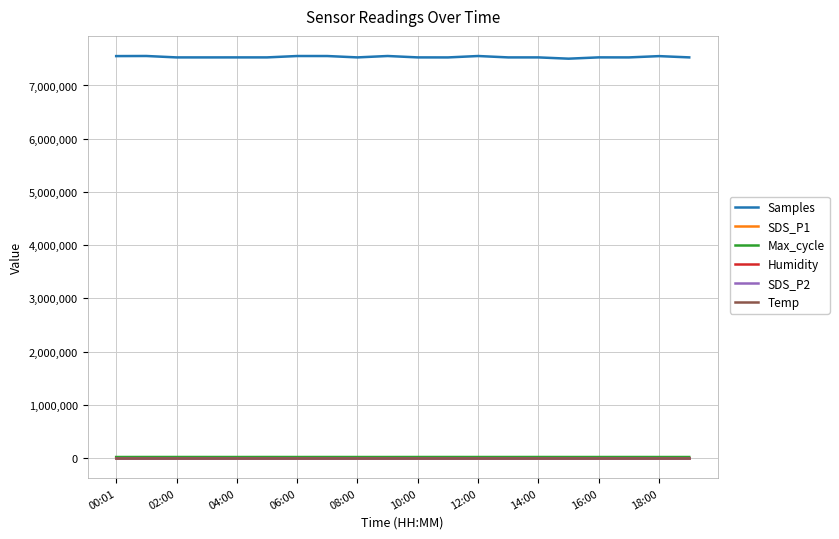

True or false: SDS_P2 and Samples intersect in this chart.

False